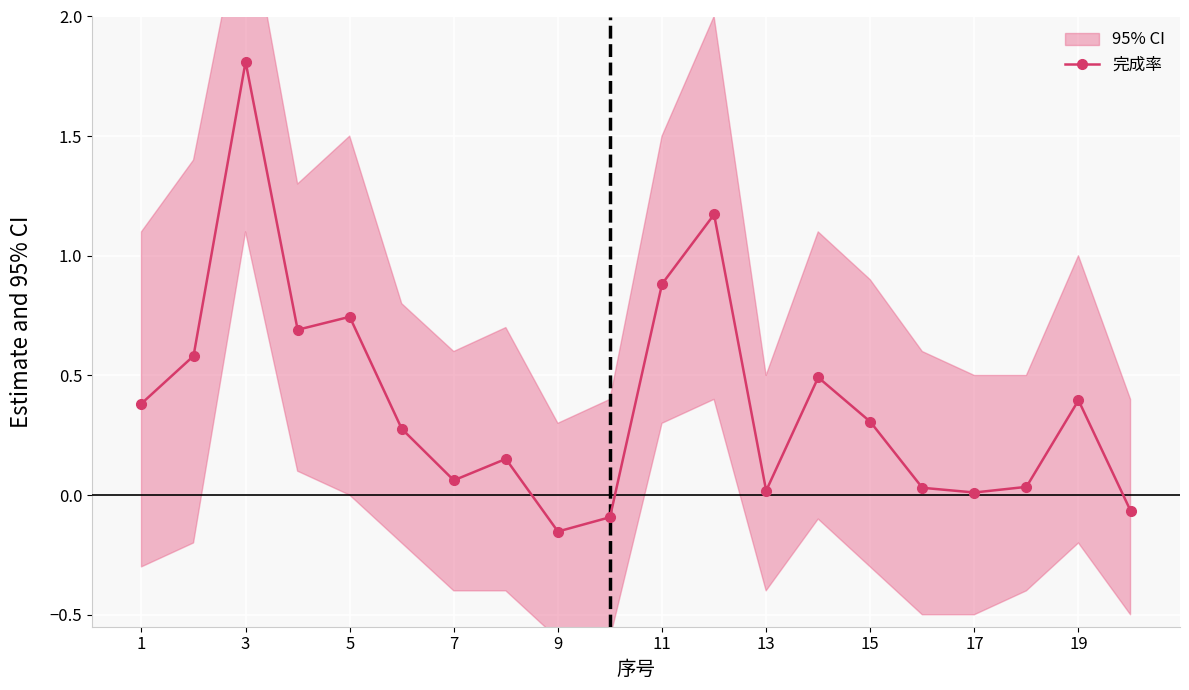

Which category has the highest value in the 完成率 series?

3